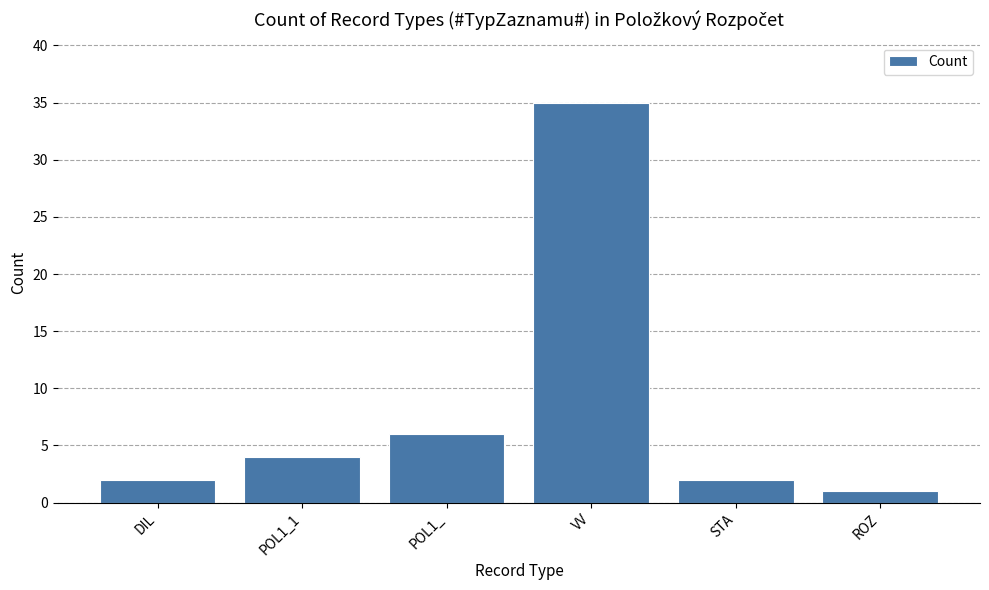

Is it true that the value at DIL is 2?

True